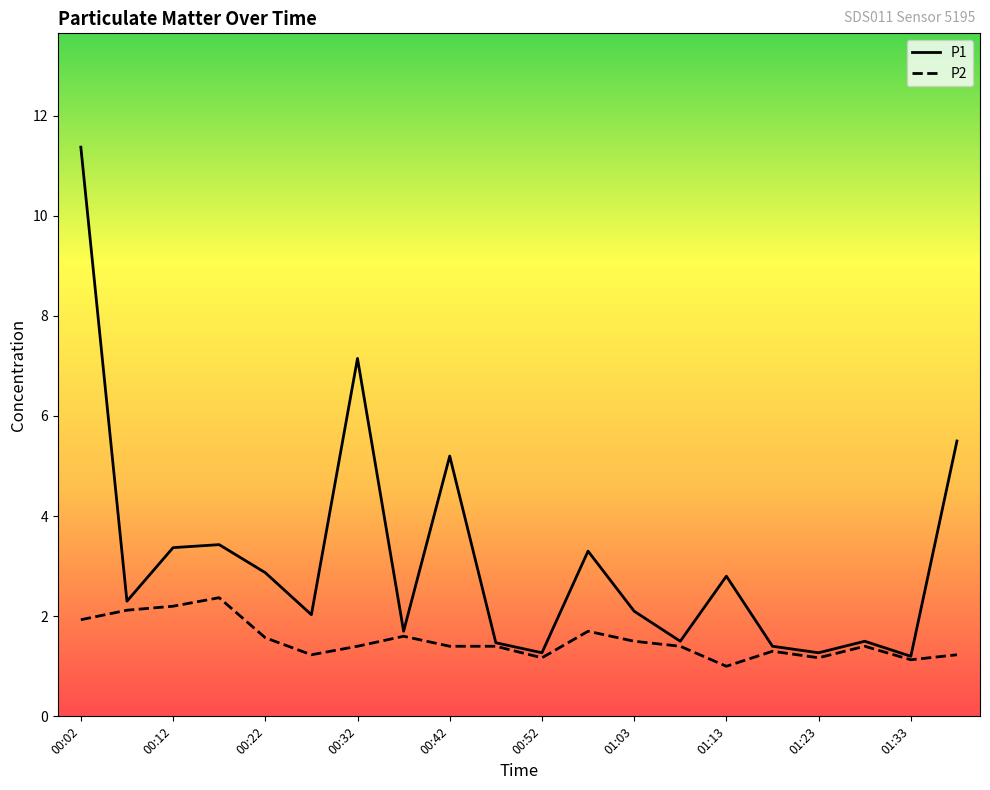

Which series has the largest total across all categories?

P1